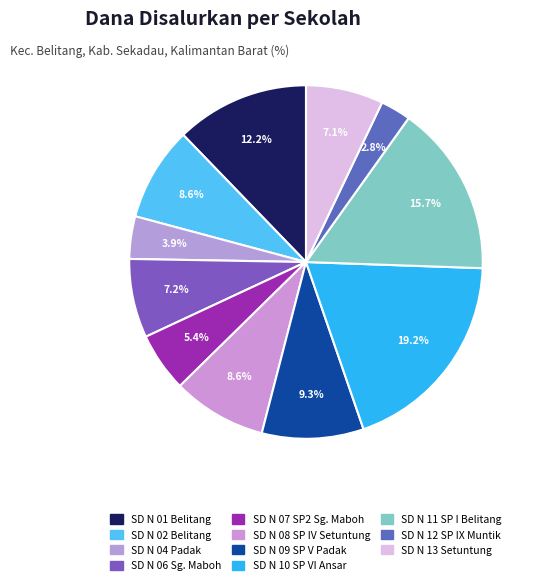

Which slice is the smallest?

SD NEGERI 12 SP IX MUNTIK